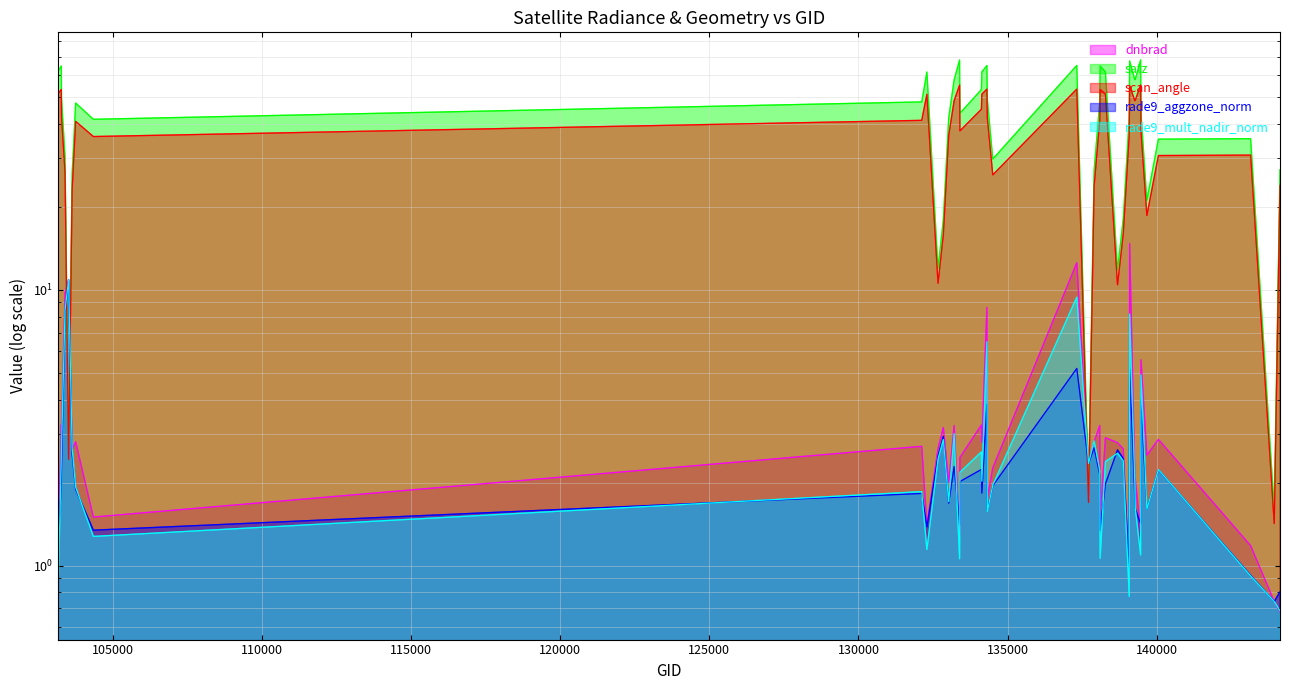

At which category does the chart reach its minimum across all series?

144136